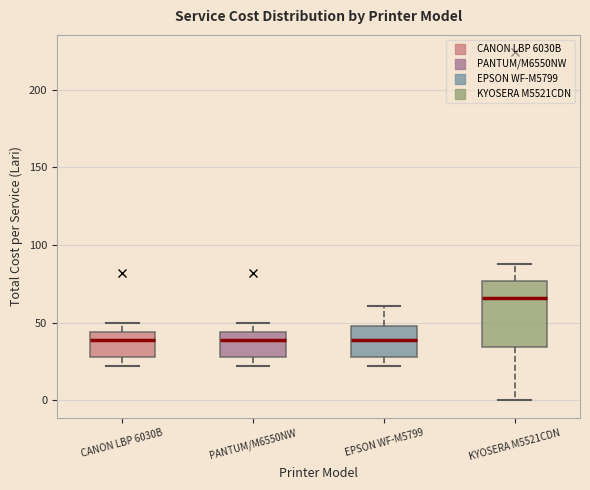

Reading left to right, read every box against the y-axis: the position of its median line, the range the box covers, and the ends of its whiskers. The values are not printed on the chart, so give them approximately, as read against the axis.

CANON LBP 6030B: median 40, box 30 to 45, whiskers 20 to 50
PANTUM/M6550NW: median 40, box 30 to 45, whiskers 20 to 50
EPSON WF-M5799: median 40, box 30 to 50, whiskers 20 to 60
KYOSERA M5521CDN: median 65, box 35 to 75, whiskers 0 to 90